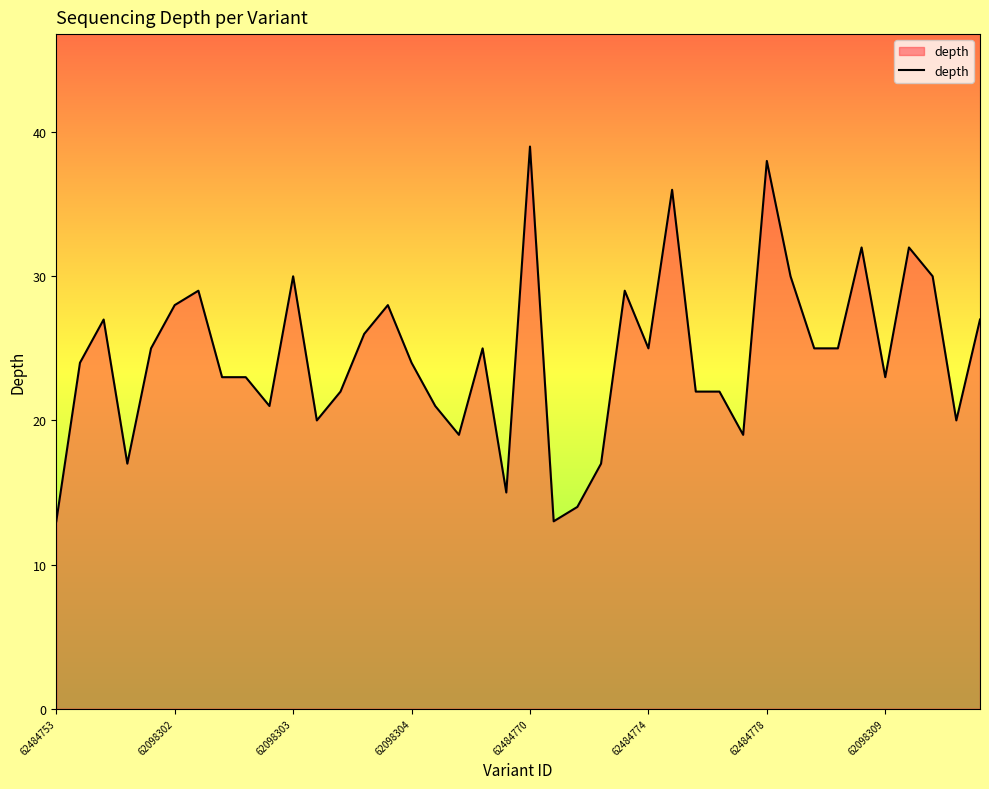

What is the difference between the maximum and minimum values?

26